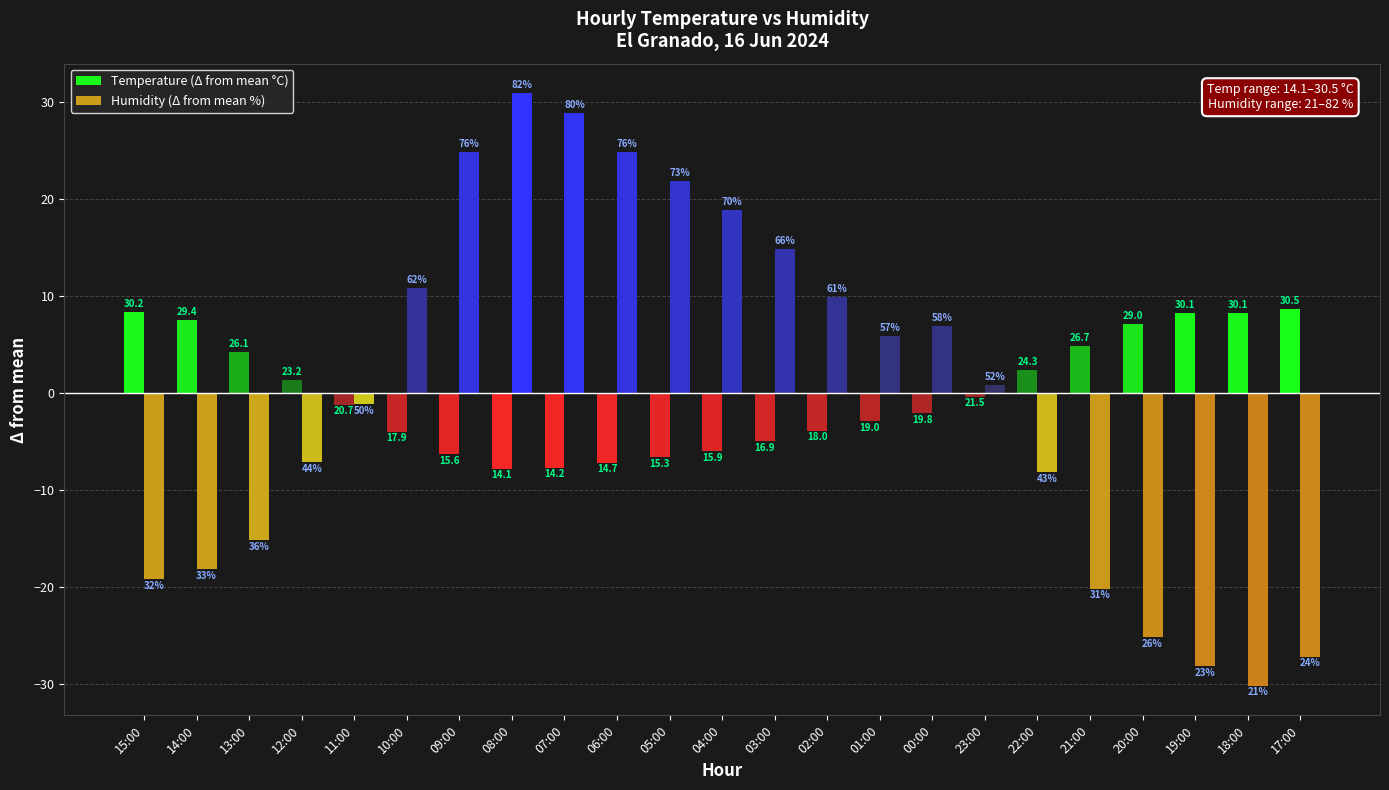

Does the chart contain stacked bars?

No